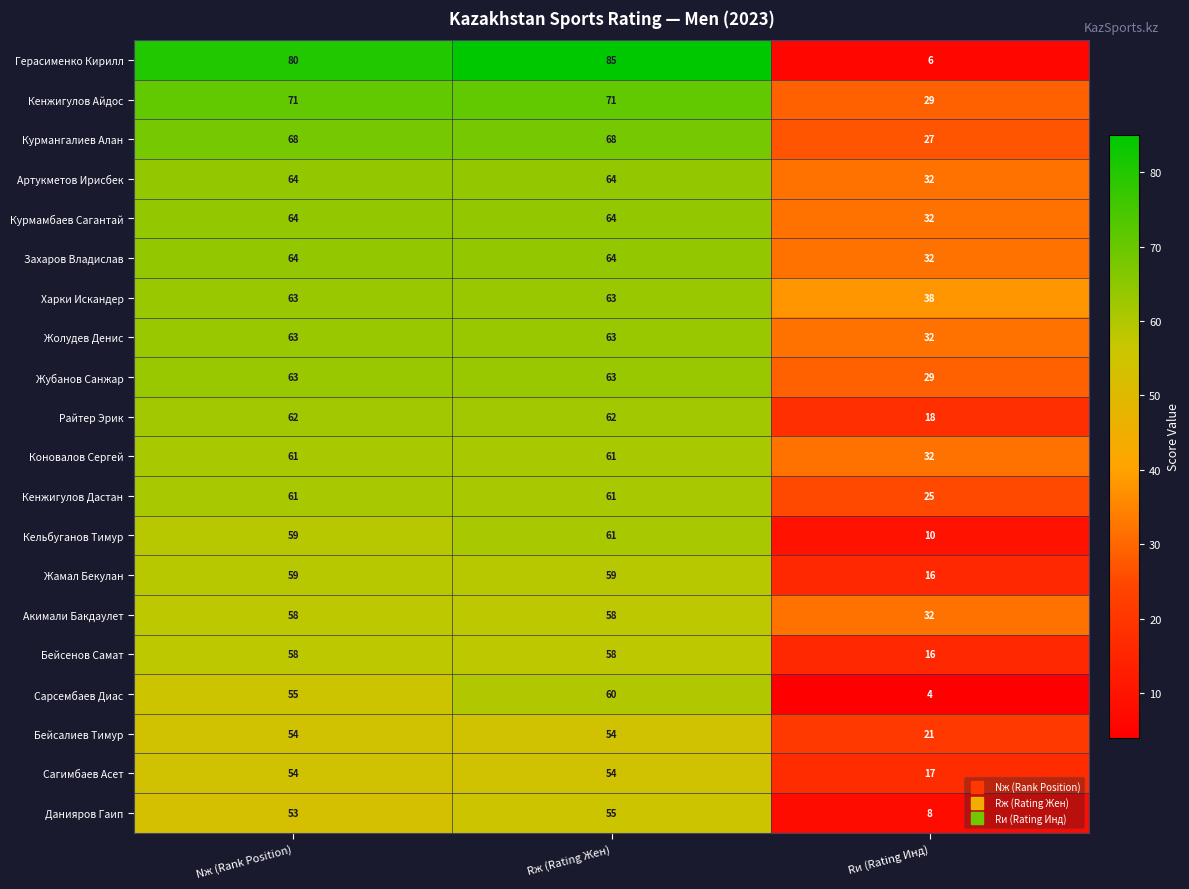

At which category is the sum across all series the highest?

Rж (Rating Жен)